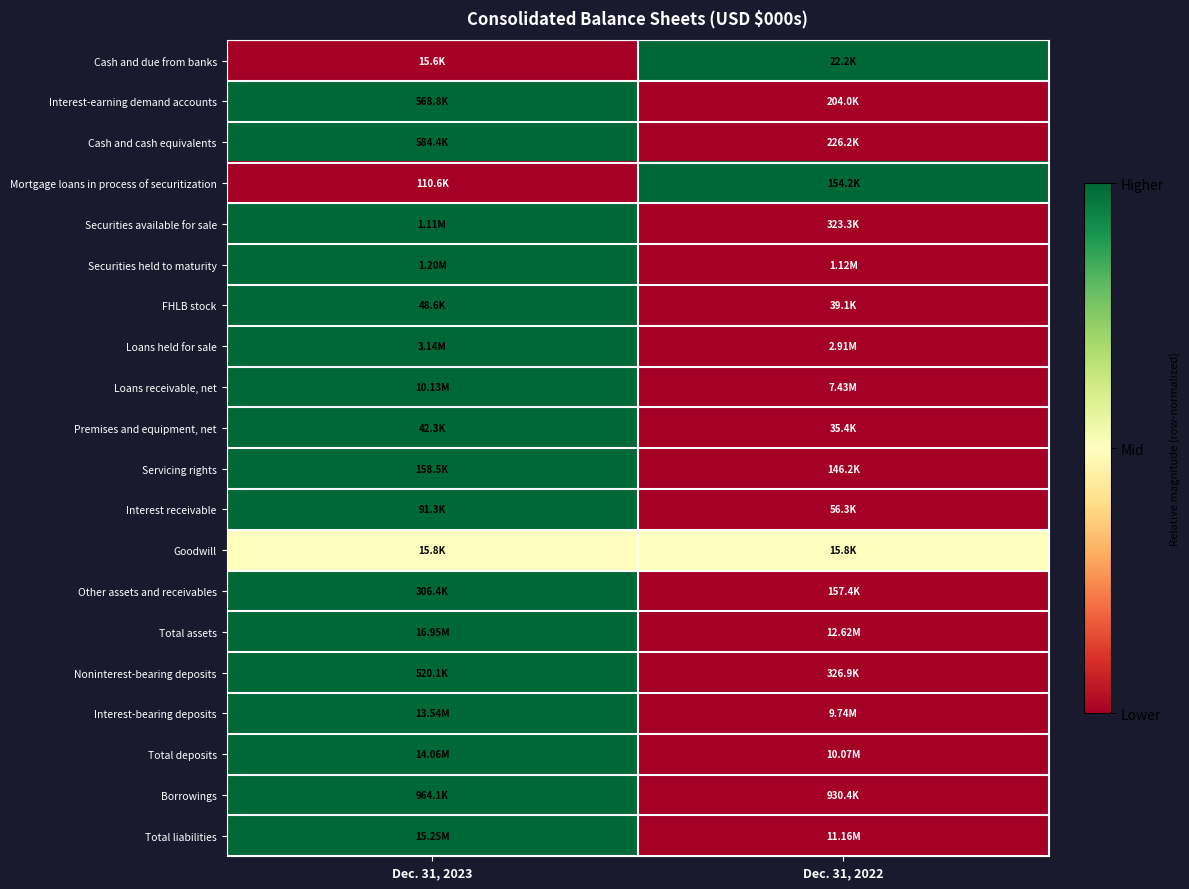

Reading left to right, transcribe all the data shown in this chart.

Cash and due from banks: Dec. 31, 2023=0.0	Dec. 31, 2022=1.0
Interest-earning demand accounts: Dec. 31, 2023=1.0	Dec. 31, 2022=0.0
Cash and cash equivalents: Dec. 31, 2023=1.0	Dec. 31, 2022=0.0
Mortgage loans in process of securitization: Dec. 31, 2023=0.0	Dec. 31, 2022=1.0
Securities available for sale: Dec. 31, 2023=1.0	Dec. 31, 2022=0.0
Securities held to maturity: Dec. 31, 2023=1.0	Dec. 31, 2022=0.0
FHLB stock: Dec. 31, 2023=1.0	Dec. 31, 2022=0.0
Loans held for sale: Dec. 31, 2023=1.0	Dec. 31, 2022=0.0
Loans receivable, net: Dec. 31, 2023=1.0	Dec. 31, 2022=0.0
Premises and equipment, net: Dec. 31, 2023=1.0	Dec. 31, 2022=0.0
Servicing rights: Dec. 31, 2023=1.0	Dec. 31, 2022=0.0
Interest receivable: Dec. 31, 2023=1.0	Dec. 31, 2022=0.0
Goodwill: Dec. 31, 2023=0.5	Dec. 31, 2022=0.5
Other assets and receivables: Dec. 31, 2023=1.0	Dec. 31, 2022=0.0
Total assets: Dec. 31, 2023=1.0	Dec. 31, 2022=0.0
Noninterest-bearing deposits: Dec. 31, 2023=1.0	Dec. 31, 2022=0.0
Interest-bearing deposits: Dec. 31, 2023=1.0	Dec. 31, 2022=0.0
Total deposits: Dec. 31, 2023=1.0	Dec. 31, 2022=0.0
Borrowings: Dec. 31, 2023=1.0	Dec. 31, 2022=0.0
Total liabilities: Dec. 31, 2023=1.0	Dec. 31, 2022=0.0